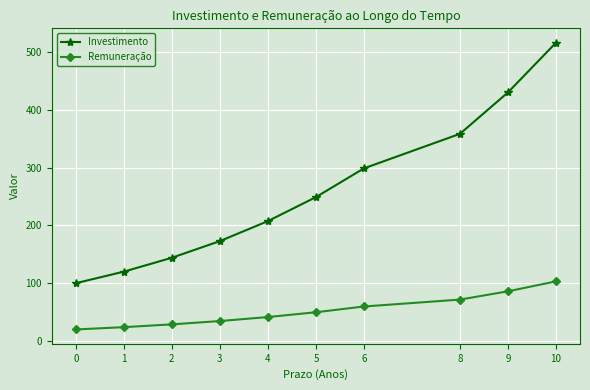

What is the spread (max minus min) of values at 8?

286.7